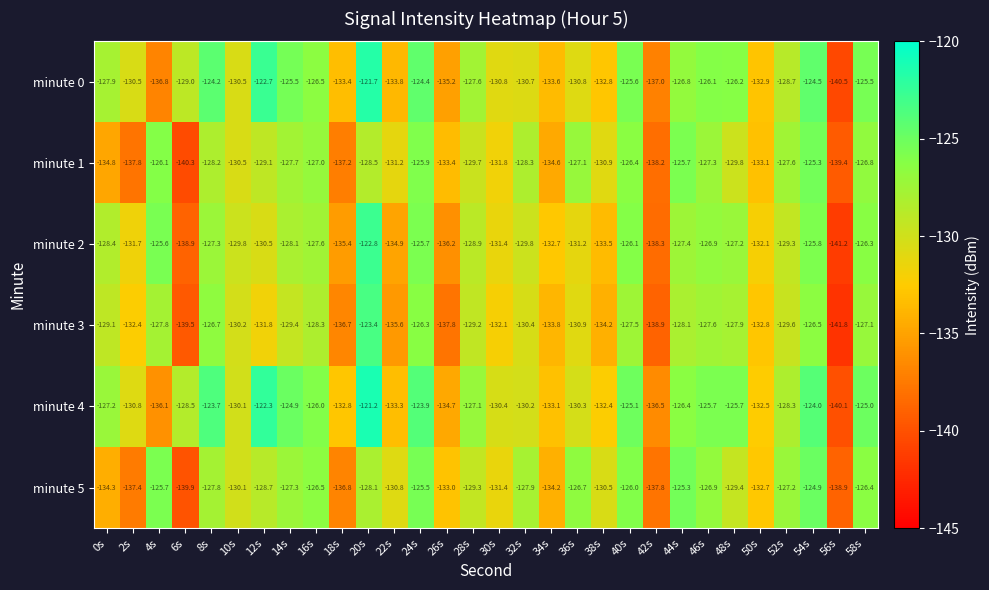

How many categories are shown in the chart?

30